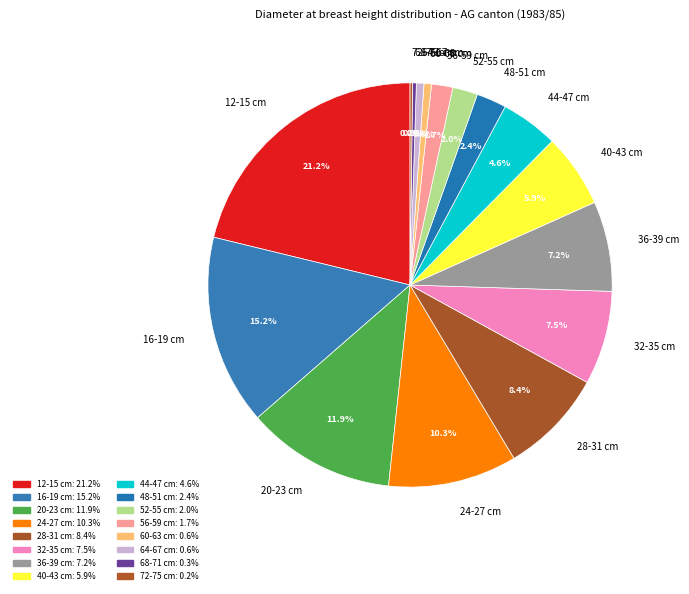

Does any single category account for the majority?

No